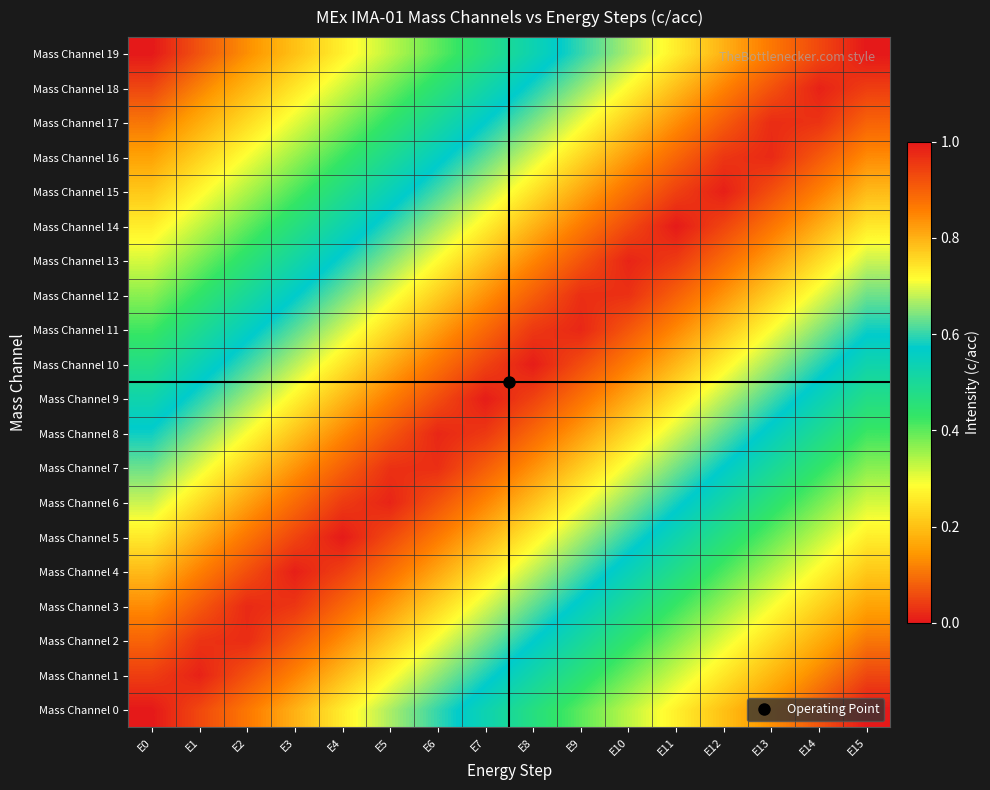

Reading left to right, list all the values displayed in this chart.

Mass Channel 0: E0=1.0	E1=0.9	E2=0.9	E3=0.8	E4=0.7	E5=0.7	E6=0.6	E7=0.5	E8=0.5	E9=0.4	E10=0.3	E11=0.3	E12=0.2	E13=0.1	E14=0.1	E15=0.0
Mass Channel 1: E0=0.9	E1=1.0	E2=0.9	E3=0.9	E4=0.8	E5=0.7	E6=0.7	E7=0.6	E8=0.5	E9=0.5	E10=0.4	E11=0.3	E12=0.3	E13=0.2	E14=0.1	E15=0.1
Mass Channel 2: E0=0.9	E1=1.0	E2=1.0	E3=0.9	E4=0.8	E5=0.8	E6=0.7	E7=0.6	E8=0.6	E9=0.5	E10=0.4	E11=0.4	E12=0.3	E13=0.2	E14=0.2	E15=0.1
Mass Channel 3: E0=0.8	E1=0.9	E2=1.0	E3=1.0	E4=0.9	E5=0.8	E6=0.8	E7=0.7	E8=0.6	E9=0.6	E10=0.5	E11=0.4	E12=0.4	E13=0.3	E14=0.2	E15=0.2
Mass Channel 4: E0=0.8	E1=0.9	E2=0.9	E3=1.0	E4=0.9	E5=0.9	E6=0.8	E7=0.7	E8=0.7	E9=0.6	E10=0.5	E11=0.5	E12=0.4	E13=0.3	E14=0.3	E15=0.2
Mass Channel 5: E0=0.7	E1=0.8	E2=0.9	E3=0.9	E4=1.0	E5=0.9	E6=0.9	E7=0.8	E8=0.7	E9=0.7	E10=0.6	E11=0.5	E12=0.5	E13=0.4	E14=0.3	E15=0.3
Mass Channel 6: E0=0.7	E1=0.8	E2=0.8	E3=0.9	E4=1.0	E5=1.0	E6=0.9	E7=0.8	E8=0.8	E9=0.7	E10=0.6	E11=0.6	E12=0.5	E13=0.4	E14=0.4	E15=0.3
Mass Channel 7: E0=0.6	E1=0.7	E2=0.8	E3=0.8	E4=0.9	E5=1.0	E6=1.0	E7=0.9	E8=0.8	E9=0.8	E10=0.7	E11=0.6	E12=0.6	E13=0.5	E14=0.4	E15=0.4
Mass Channel 8: E0=0.6	E1=0.6	E2=0.7	E3=0.8	E4=0.8	E5=0.9	E6=1.0	E7=1.0	E8=0.9	E9=0.8	E10=0.8	E11=0.7	E12=0.6	E13=0.6	E14=0.5	E15=0.4
Mass Channel 9: E0=0.5	E1=0.6	E2=0.7	E3=0.7	E4=0.8	E5=0.9	E6=0.9	E7=1.0	E8=0.9	E9=0.9	E10=0.8	E11=0.7	E12=0.7	E13=0.6	E14=0.5	E15=0.5
Mass Channel 10: E0=0.5	E1=0.5	E2=0.6	E3=0.7	E4=0.7	E5=0.8	E6=0.9	E7=0.9	E8=1.0	E9=0.9	E10=0.9	E11=0.8	E12=0.7	E13=0.7	E14=0.6	E15=0.5
Mass Channel 11: E0=0.4	E1=0.5	E2=0.6	E3=0.6	E4=0.7	E5=0.8	E6=0.8	E7=0.9	E8=1.0	E9=1.0	E10=0.9	E11=0.8	E12=0.8	E13=0.7	E14=0.6	E15=0.6
Mass Channel 12: E0=0.4	E1=0.4	E2=0.5	E3=0.6	E4=0.6	E5=0.7	E6=0.8	E7=0.8	E8=0.9	E9=1.0	E10=1.0	E11=0.9	E12=0.8	E13=0.8	E14=0.7	E15=0.6
Mass Channel 13: E0=0.3	E1=0.4	E2=0.4	E3=0.5	E4=0.6	E5=0.6	E6=0.7	E7=0.8	E8=0.8	E9=0.9	E10=1.0	E11=1.0	E12=0.9	E13=0.8	E14=0.8	E15=0.7
Mass Channel 14: E0=0.3	E1=0.3	E2=0.4	E3=0.5	E4=0.5	E5=0.6	E6=0.7	E7=0.7	E8=0.8	E9=0.9	E10=0.9	E11=1.0	E12=0.9	E13=0.9	E14=0.8	E15=0.7
Mass Channel 15: E0=0.2	E1=0.3	E2=0.3	E3=0.4	E4=0.5	E5=0.5	E6=0.6	E7=0.7	E8=0.7	E9=0.8	E10=0.9	E11=0.9	E12=1.0	E13=0.9	E14=0.9	E15=0.8
Mass Channel 16: E0=0.2	E1=0.2	E2=0.3	E3=0.4	E4=0.4	E5=0.5	E6=0.6	E7=0.6	E8=0.7	E9=0.8	E10=0.8	E11=0.9	E12=1.0	E13=1.0	E14=0.9	E15=0.8
Mass Channel 17: E0=0.1	E1=0.2	E2=0.2	E3=0.3	E4=0.4	E5=0.4	E6=0.5	E7=0.6	E8=0.6	E9=0.7	E10=0.8	E11=0.8	E12=0.9	E13=1.0	E14=1.0	E15=0.9
Mass Channel 18: E0=0.1	E1=0.1	E2=0.2	E3=0.3	E4=0.3	E5=0.4	E6=0.5	E7=0.5	E8=0.6	E9=0.7	E10=0.7	E11=0.8	E12=0.9	E13=0.9	E14=1.0	E15=0.9
Mass Channel 19: E0=0.0	E1=0.1	E2=0.1	E3=0.2	E4=0.3	E5=0.3	E6=0.4	E7=0.5	E8=0.5	E9=0.6	E10=0.7	E11=0.7	E12=0.8	E13=0.9	E14=0.9	E15=1.0